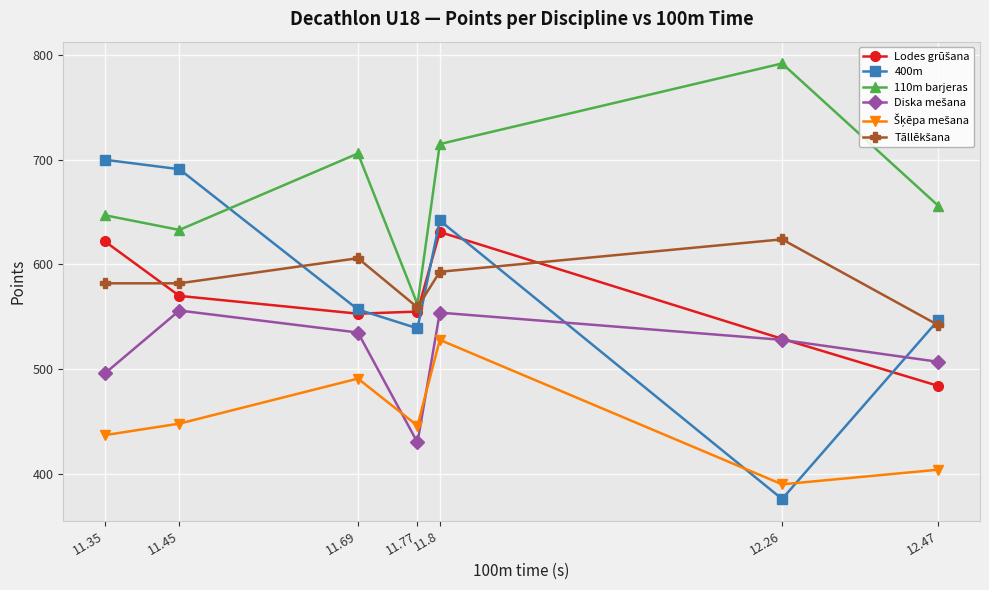

Is it true that 110m barjeras equals 339 at 11.77?

False